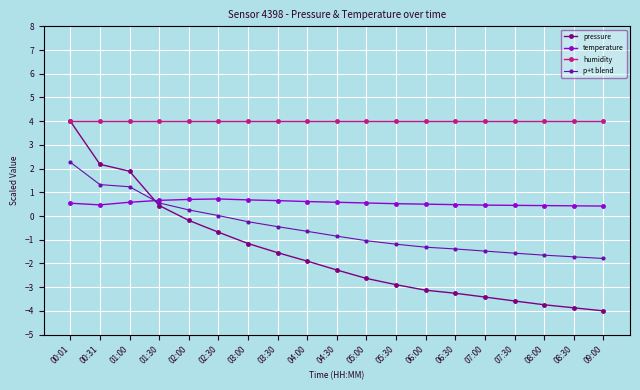

How many series are shown in this chart?

4